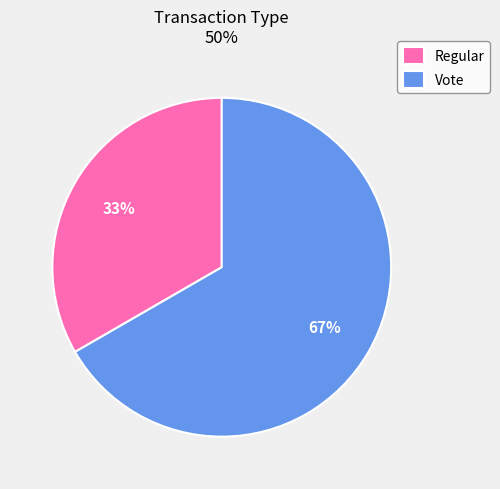

Is the sum of Vote and Regular greater than half?

Yes